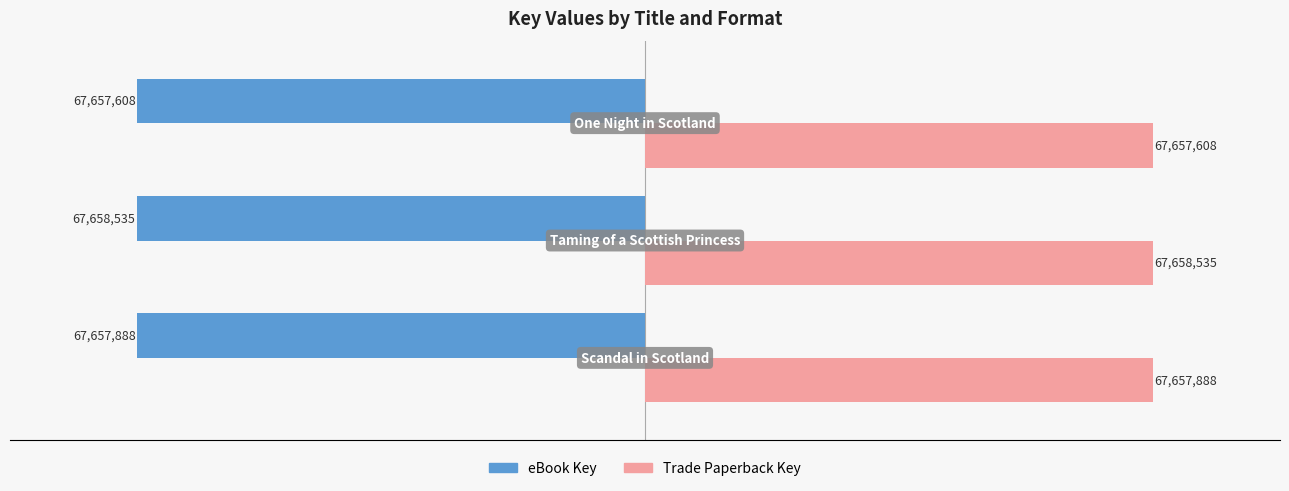

What is the average value of the Trade Paperback Key series?

67658010